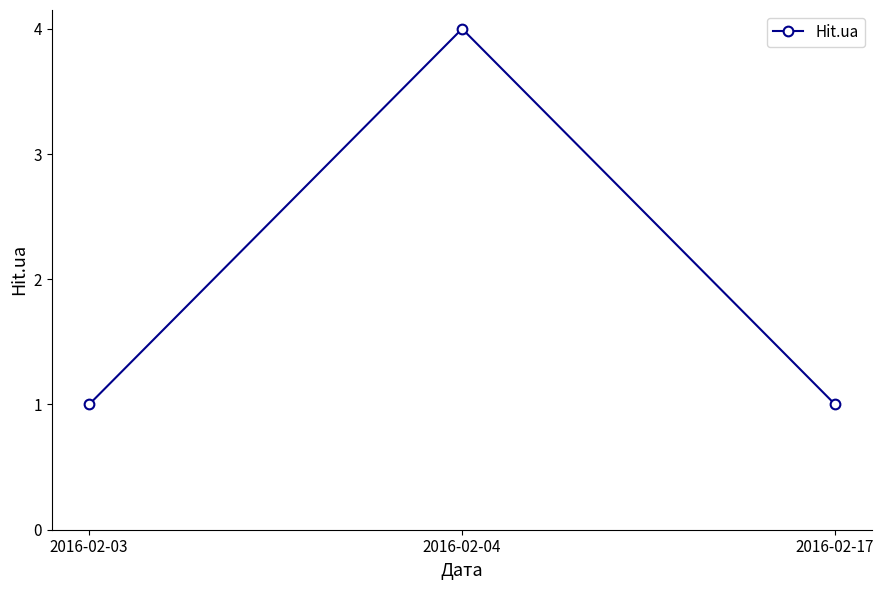

Does the chart display data point markers on the line(s)?

Yes